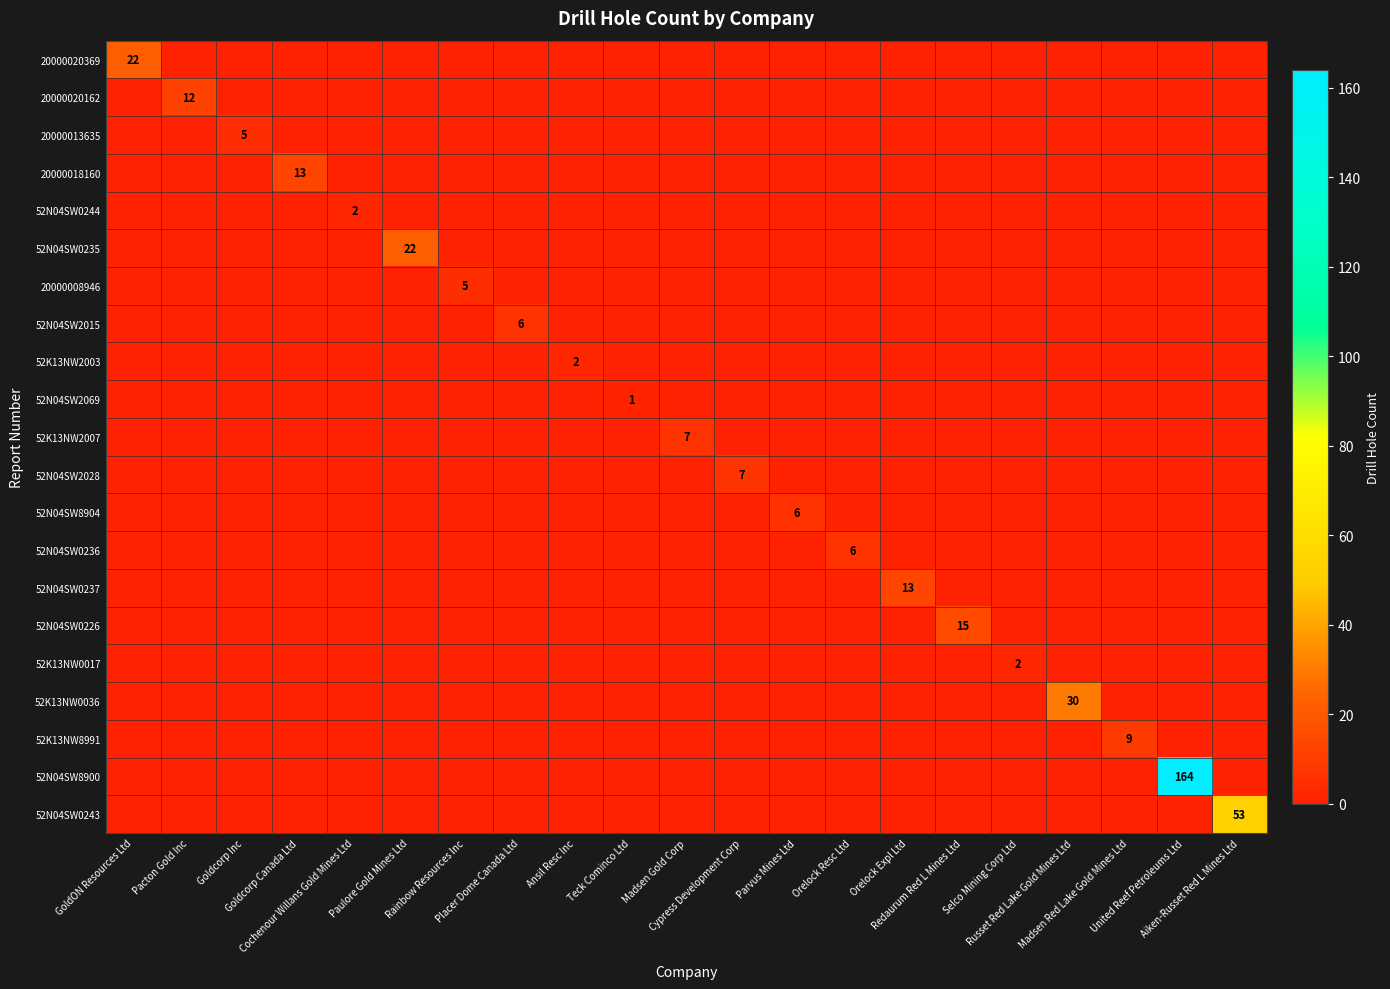

How many categories are shown in the chart?

21